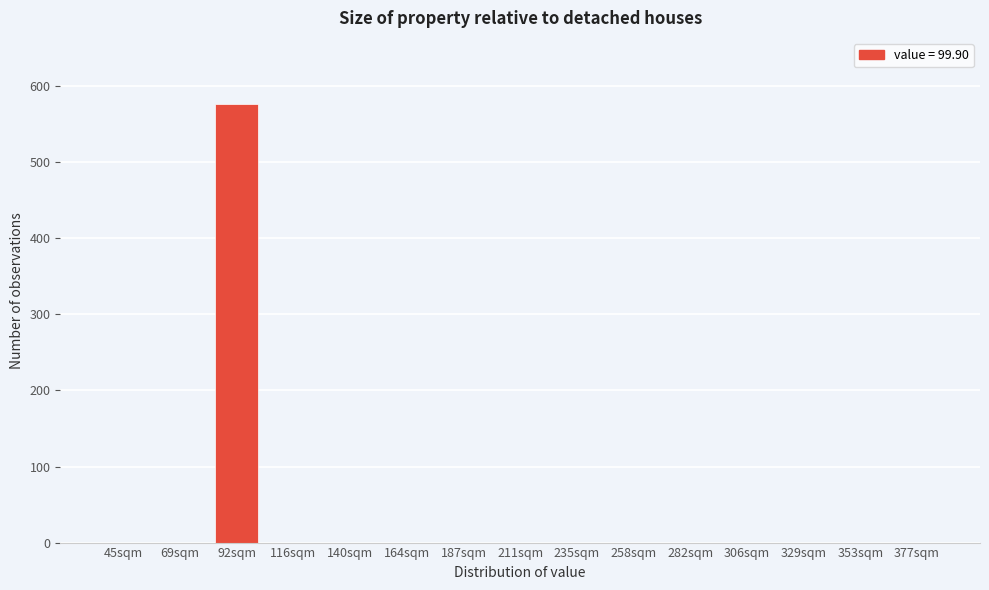

Reading left to right, transcribe all the data shown in this chart.

45sqm=0	69sqm=0	92sqm=577	116sqm=0	140sqm=0	164sqm=0	187sqm=0	211sqm=0	235sqm=0	258sqm=0	282sqm=0	306sqm=0	329sqm=0	353sqm=0	377sqm=0